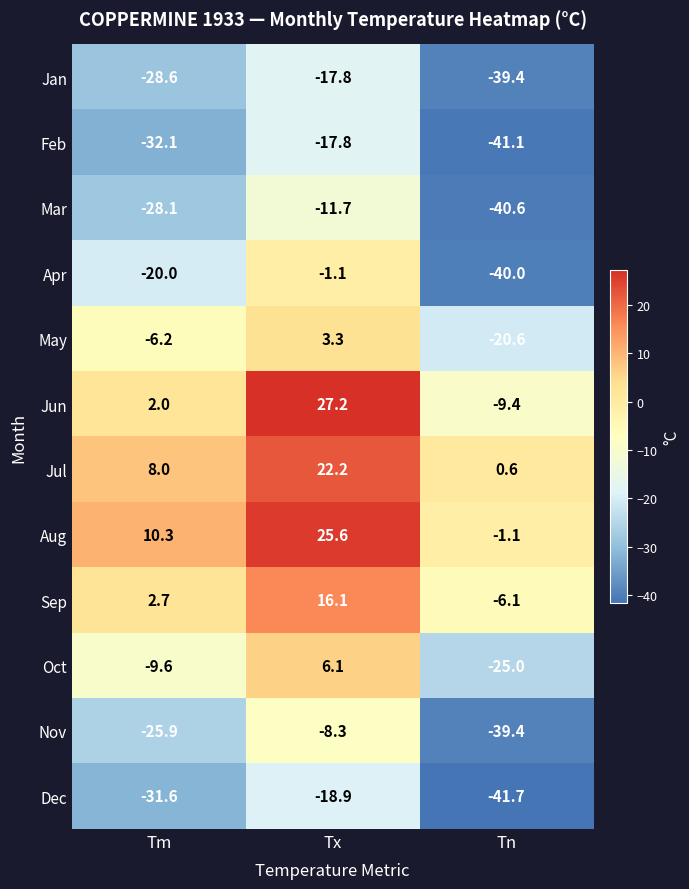

What is the difference between the maximum and minimum values in the Sep series?

22.2